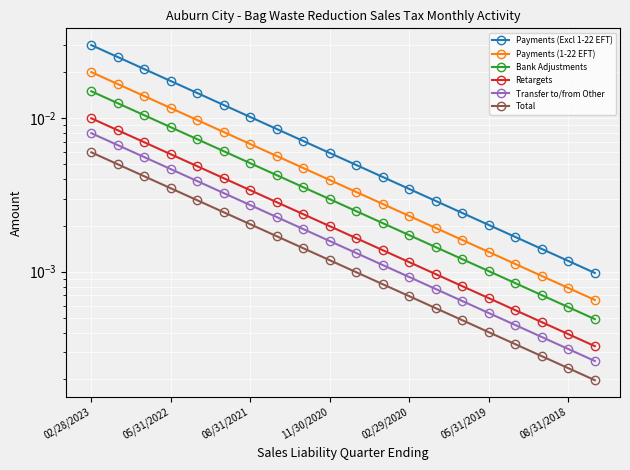

Reading right to left, what are all the values shown in this chart?

Payments (Excl 1-22 EFT): 0.0	0.0	0.0	0.0	0.0	0.0	0.0	0.0	0.0	0.0	0.0	0.0	0.0	0.0	0.0	0.0	0.0	0.0	0.0	0.0
Payments (1-22 EFT): 0.0	0.0	0.0	0.0	0.0	0.0	0.0	0.0	0.0	0.0	0.0	0.0	0.0	0.0	0.0	0.0	0.0	0.0	0.0	0.0
Bank Adjustments: 0.0	0.0	0.0	0.0	0.0	0.0	0.0	0.0	0.0	0.0	0.0	0.0	0.0	0.0	0.0	0.0	0.0	0.0	0.0	0.0
Retargets: 0.0	0.0	0.0	0.0	0.0	0.0	0.0	0.0	0.0	0.0	0.0	0.0	0.0	0.0	0.0	0.0	0.0	0.0	0.0	0.0
Transfer to/from Other: 0.0	0.0	0.0	0.0	0.0	0.0	0.0	0.0	0.0	0.0	0.0	0.0	0.0	0.0	0.0	0.0	0.0	0.0	0.0	0.0
Total: 0.0	0.0	0.0	0.0	0.0	0.0	0.0	0.0	0.0	0.0	0.0	0.0	0.0	0.0	0.0	0.0	0.0	0.0	0.0	0.0